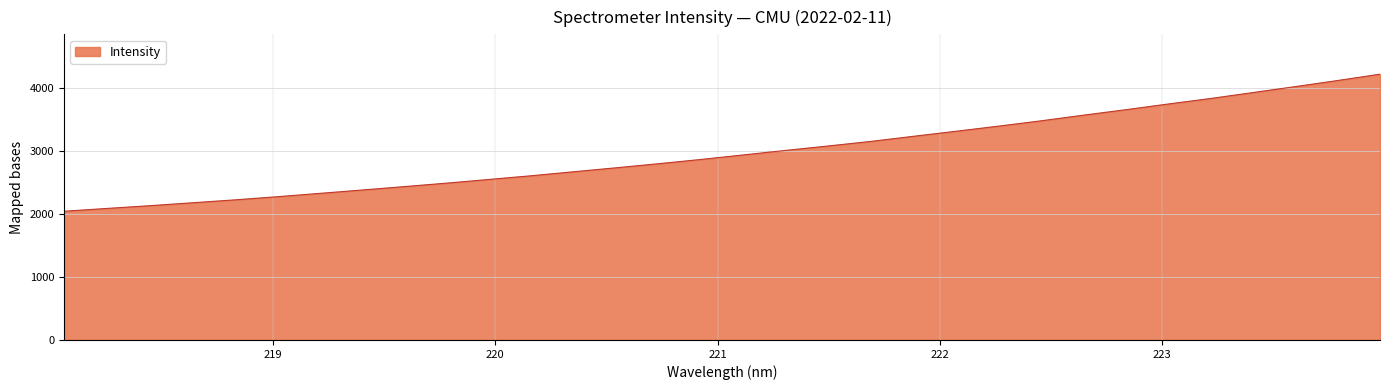

What is the maximum value shown in the chart?

4226.7